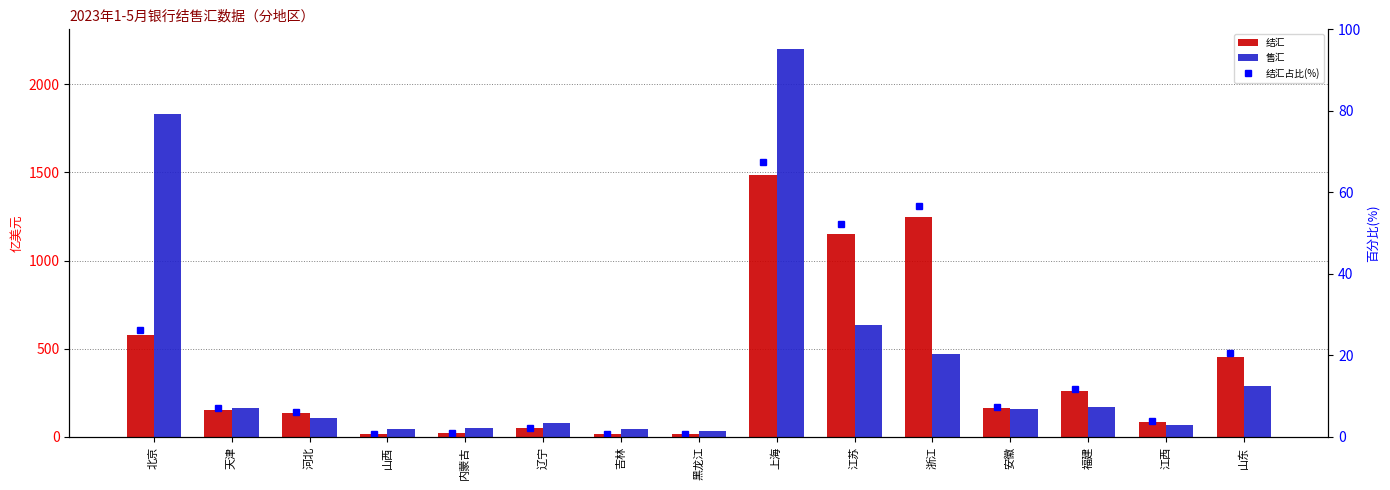

Are the bars horizontal?

No